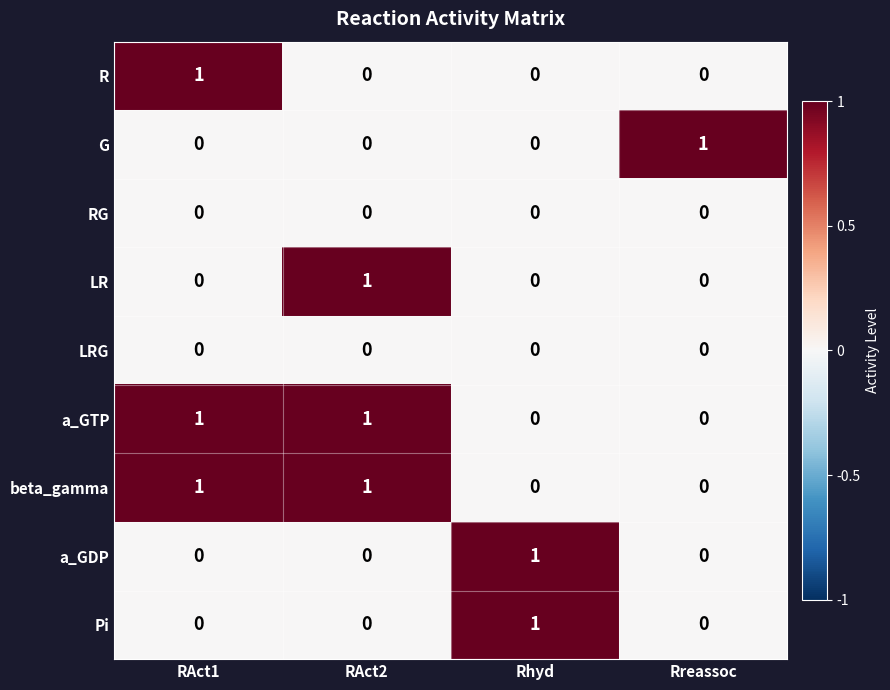

At how many categories does at least one series exceed 0?

4